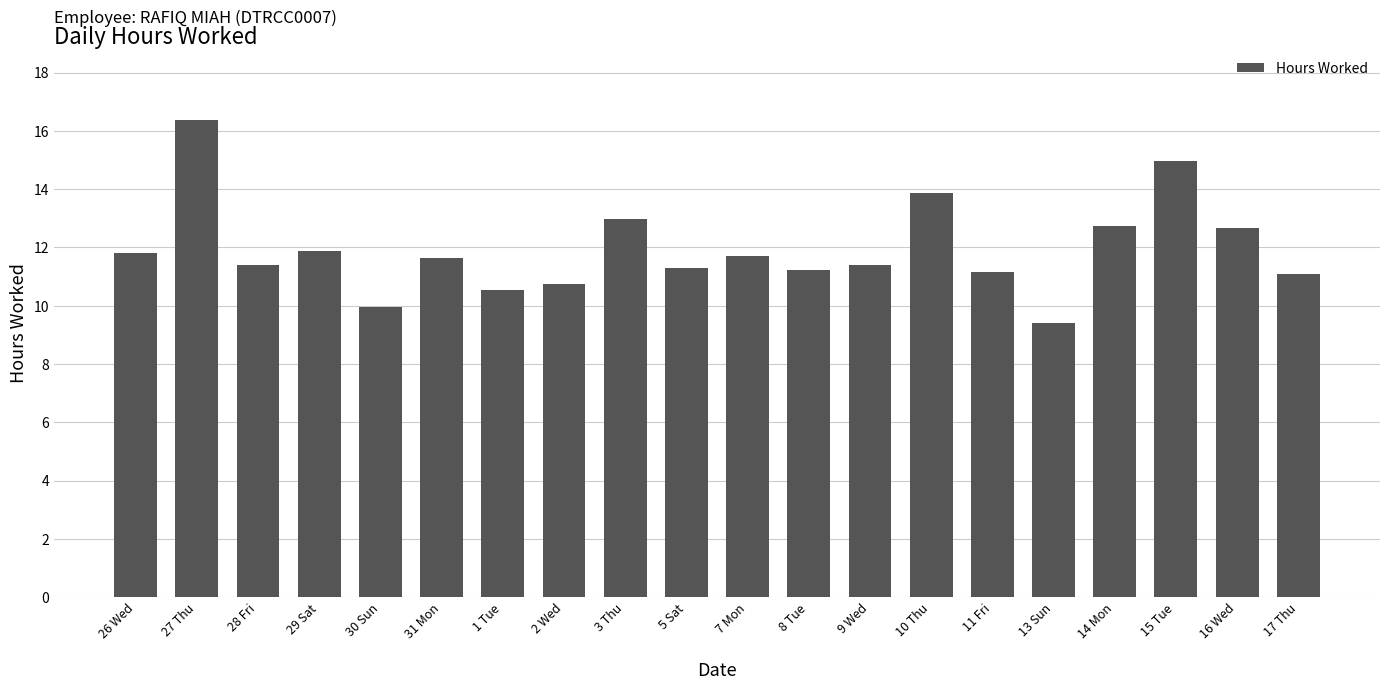

Where does the data first go above 11?

26 Wed